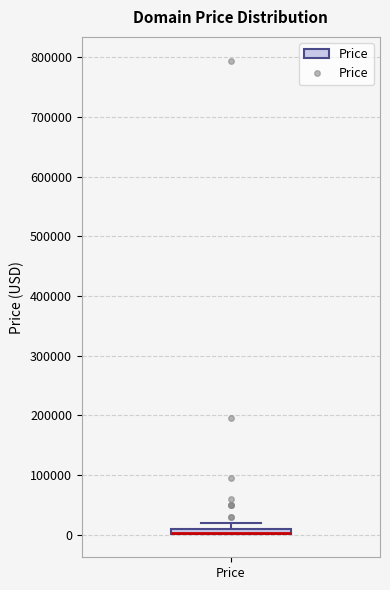

Where is the lower edge of the box for Price on the y-axis? The values are not printed on the chart, so give them approximately, as read against the axis.

0